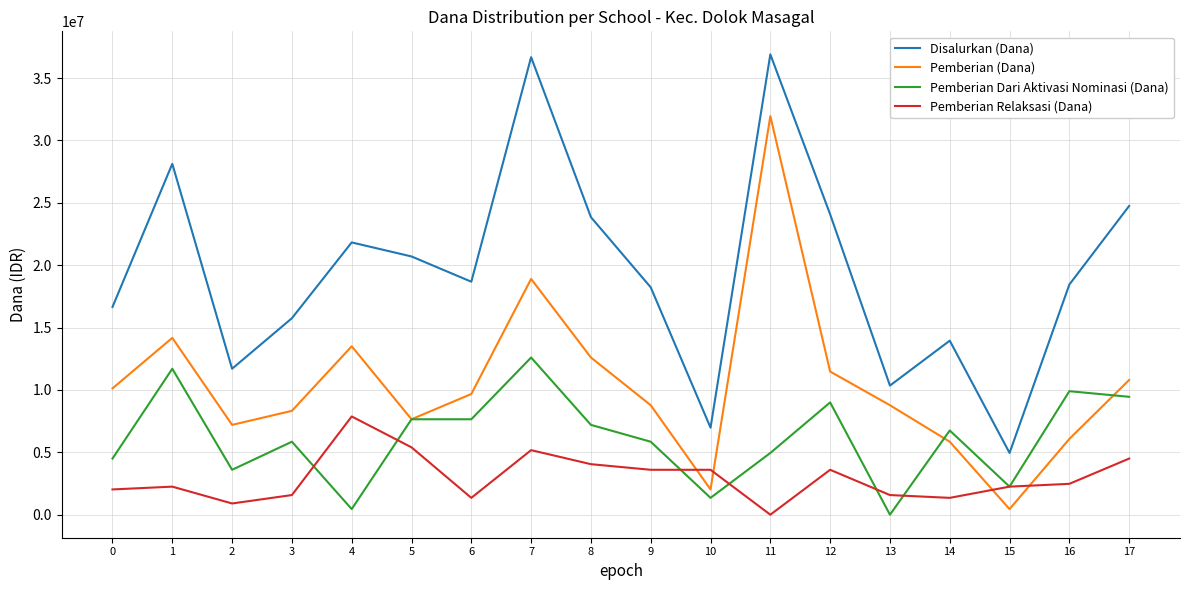

After their last crossing, which series has the higher values: Pemberian Dari Aktivasi Nominasi (Dana) or Pemberian (Dana)?

Pemberian (Dana)